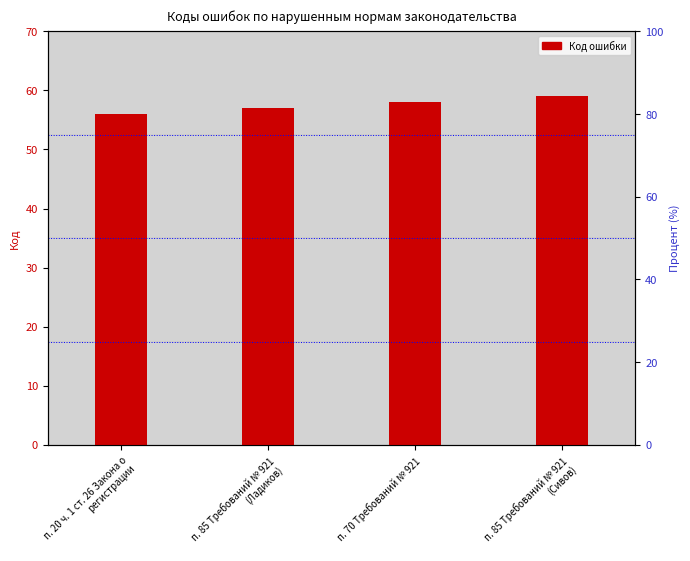

Which label corresponds to the largest value in the chart?

п. 85 Требований № 921 (Сивов)